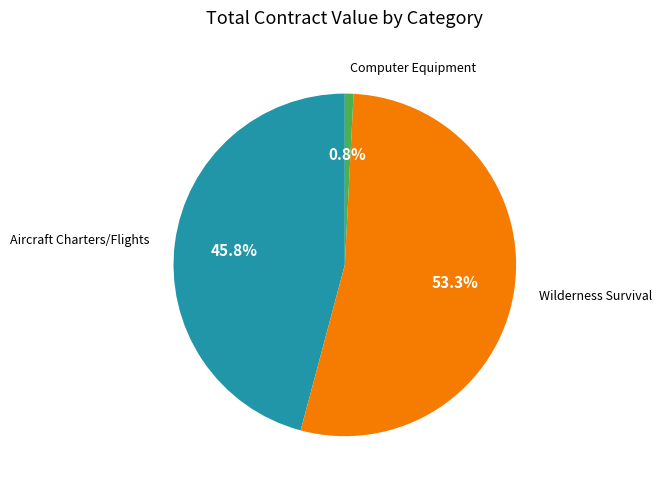

Rank the categories by value from highest to lowest.

Wilderness Survival, Aircraft Charters/Flights, Computer Equipment